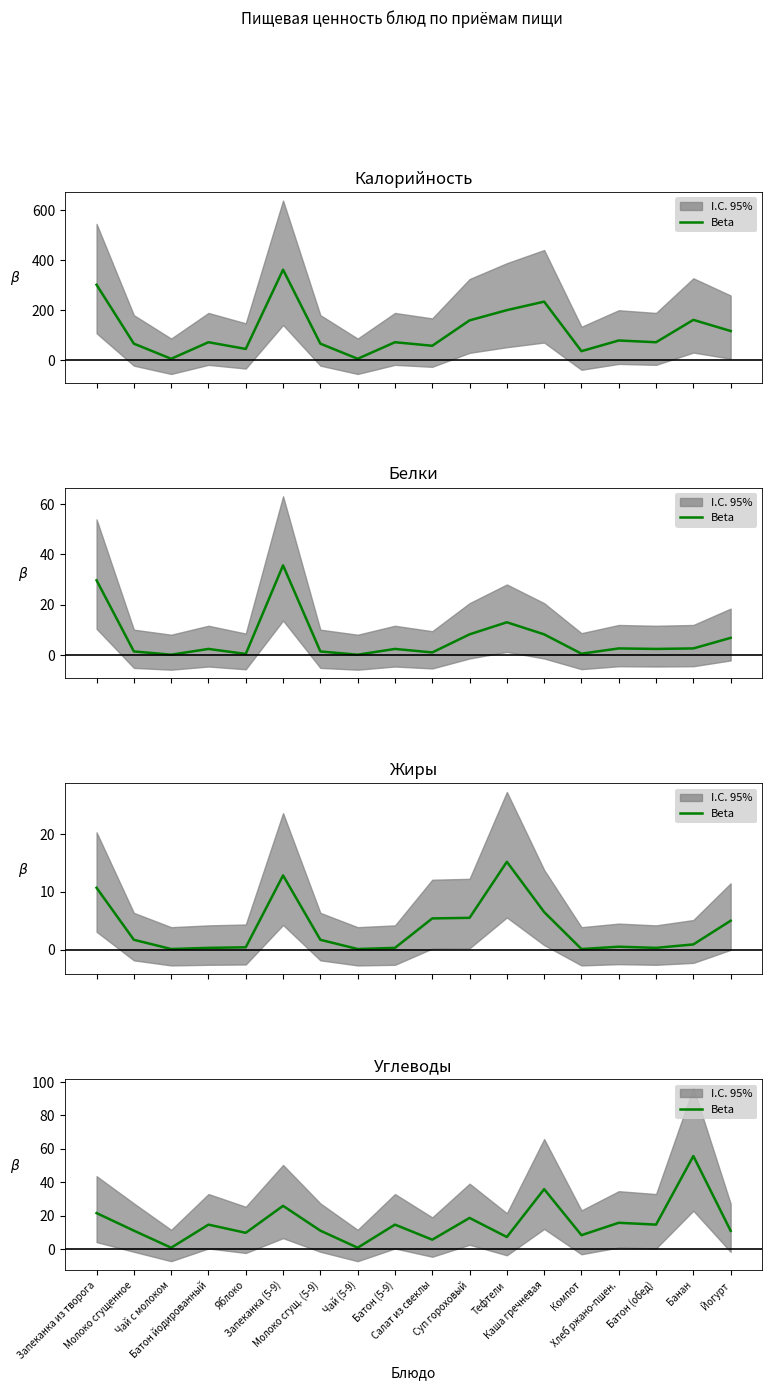

Reading right to left, list all the values displayed in this chart.

Йогурт=11.0	Банан=55.7	Батон (обед)=14.7	Хлеб ржано-пшен.=15.8	Компот=8.4	Каша гречневая=35.9	Тефтели=7.3	Суп гороховый=18.7	Салат из свеклы=5.7	Батон (5-9)=14.7	Чай (5-9)=0.9	Молоко сгущ. (5-9)=11.1	Запеканка (5-9)=25.9	Яблоко=9.8	Батон йодированный=14.7	Чай с молоком=0.9	Молоко сгущенное=11.1	Запеканка из творога=21.6